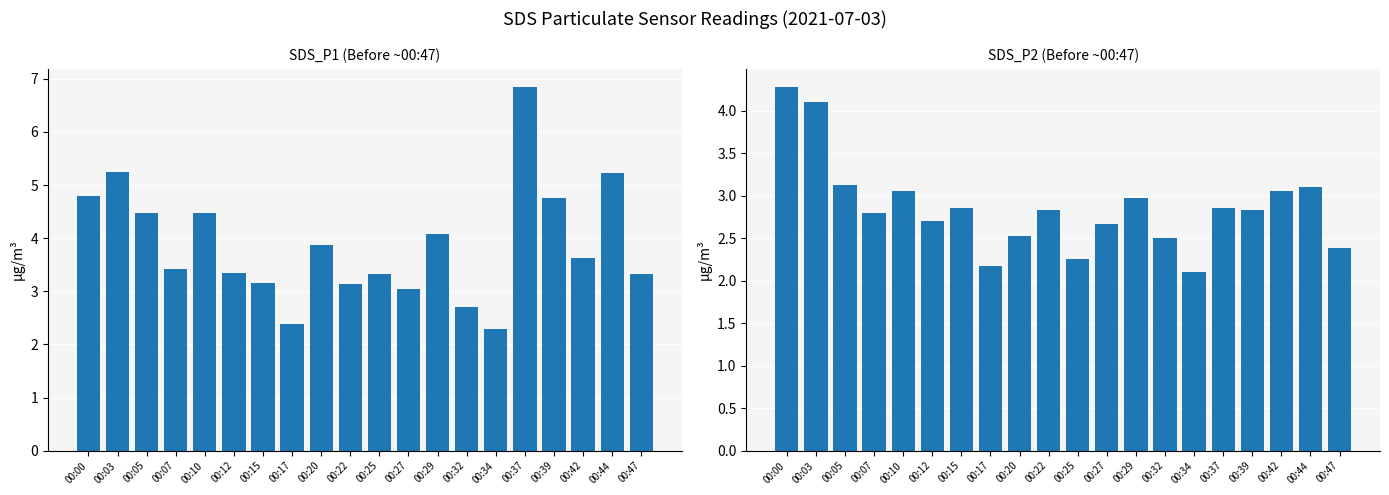

Which series has the widest spread of values?

SDS_P1